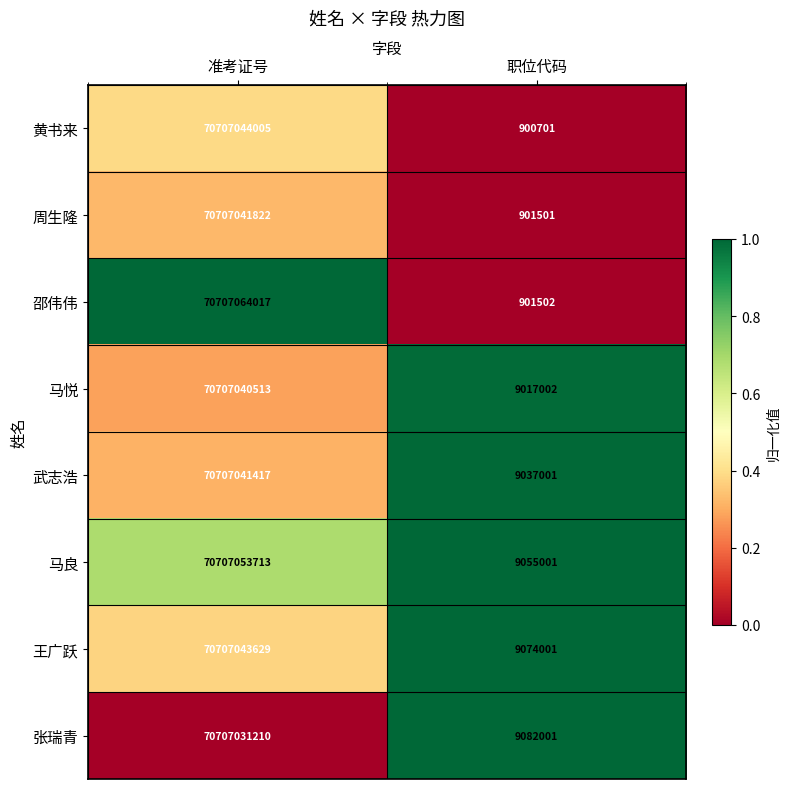

The value of 邵伟伟 at 准考证号 is 70707064017. True or false?

True